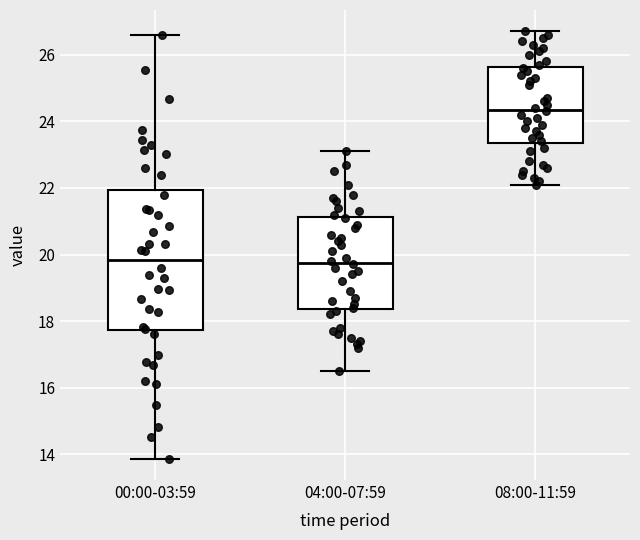

Reading left to right, read every box against the y-axis: the position of its median line, the range the box covers, and the ends of its whiskers. The values are not printed on the chart, so give them approximately, as read against the axis.

00:00-03:59: median 19.8, box 17.8 to 22.0, whiskers 13.8 to 26.6
04:00-07:59: median 19.8, box 18.4 to 21.2, whiskers 16.6 to 23.2
08:00-11:59: median 24.4, box 23.4 to 25.6, whiskers 22.2 to 26.8